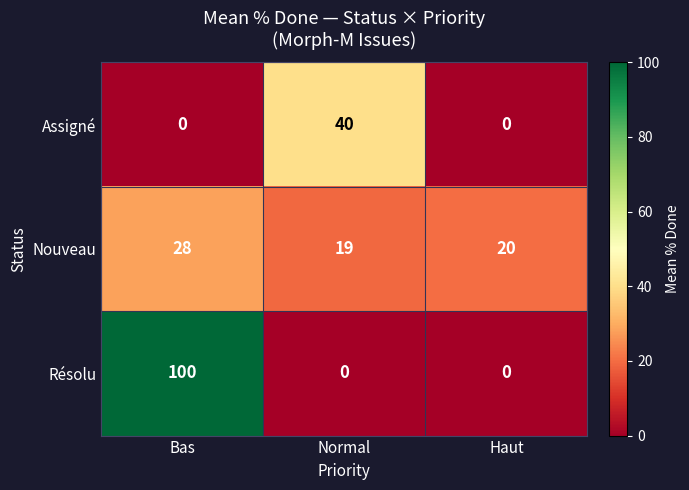

What is the total value across all series at Bas?

128